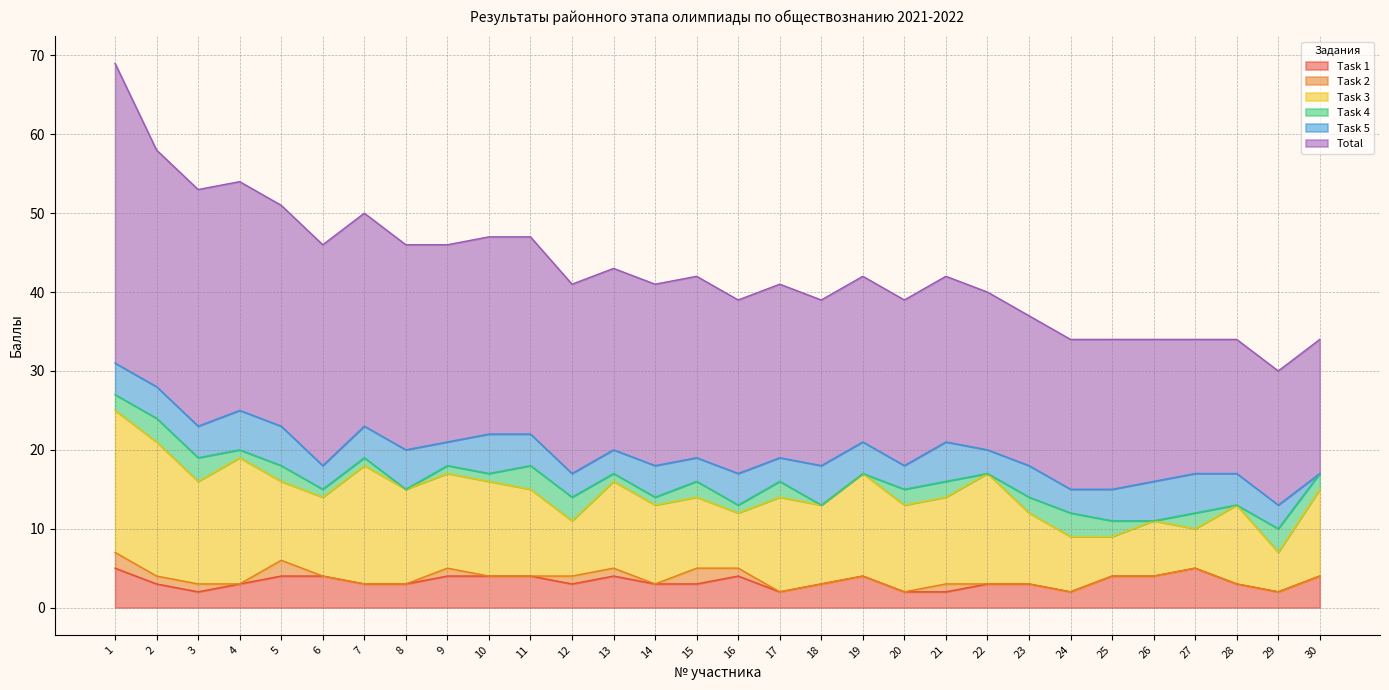

List the series in order of their peak value, highest first.

Total, Task 3, Task 1, Task 5, Task 4, Task 2